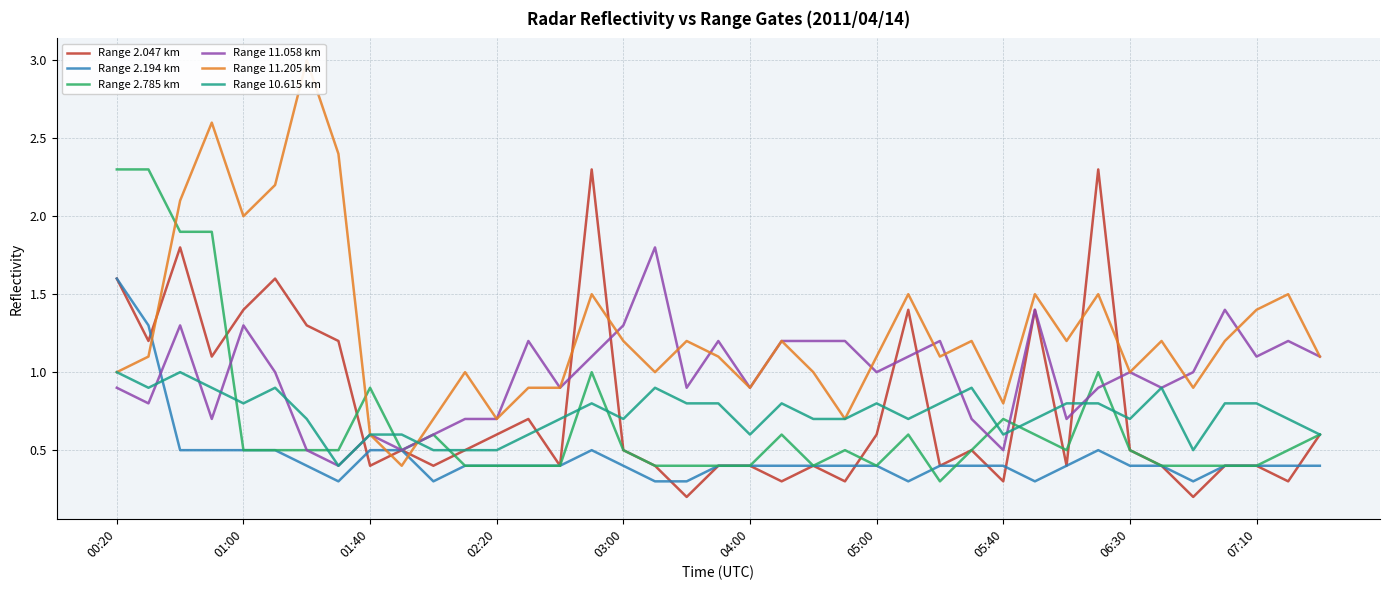

What is the minimum value for Range 10.615 km?

0.4